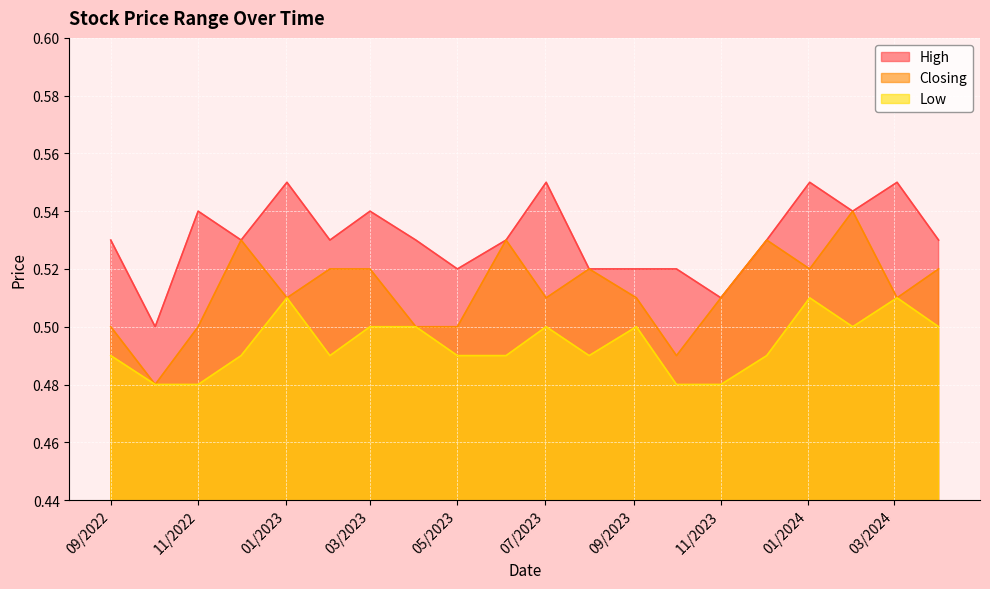

In Closing, how many points are higher than both neighbors (excluding endpoints)?

5